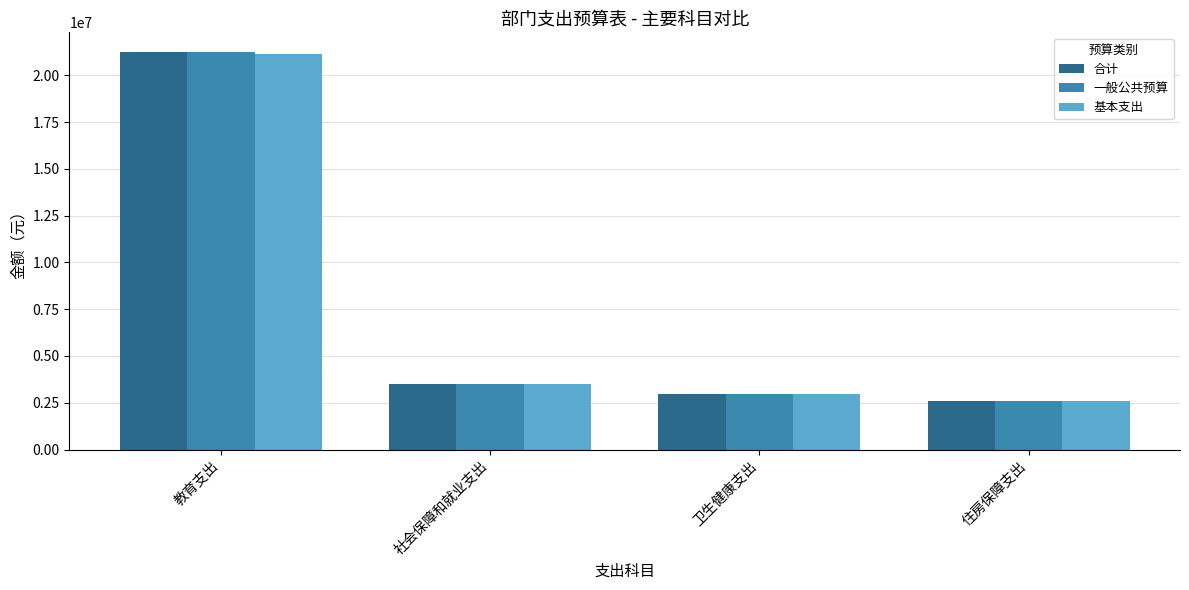

What is the value of the 合计 bar at the 2nd from the left?

3493923.7